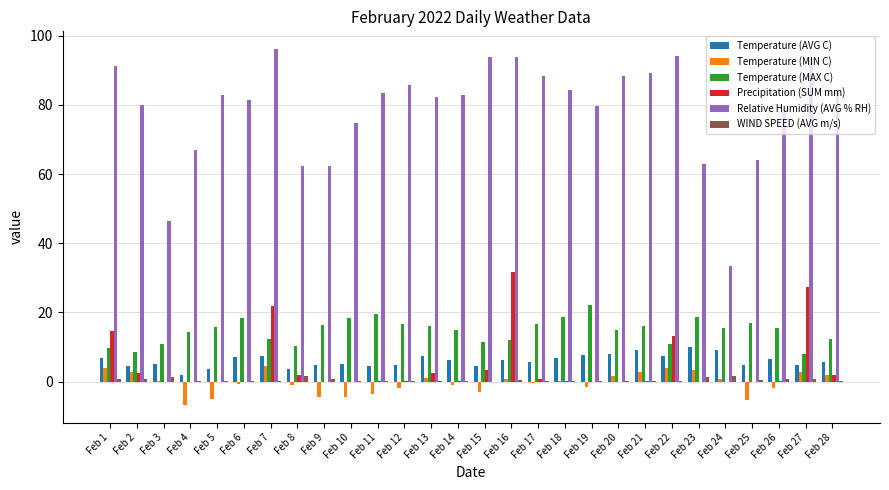

What is the difference between the Relative Humidity (AVG % RH) values at Feb 23 and Feb 7?

33.3